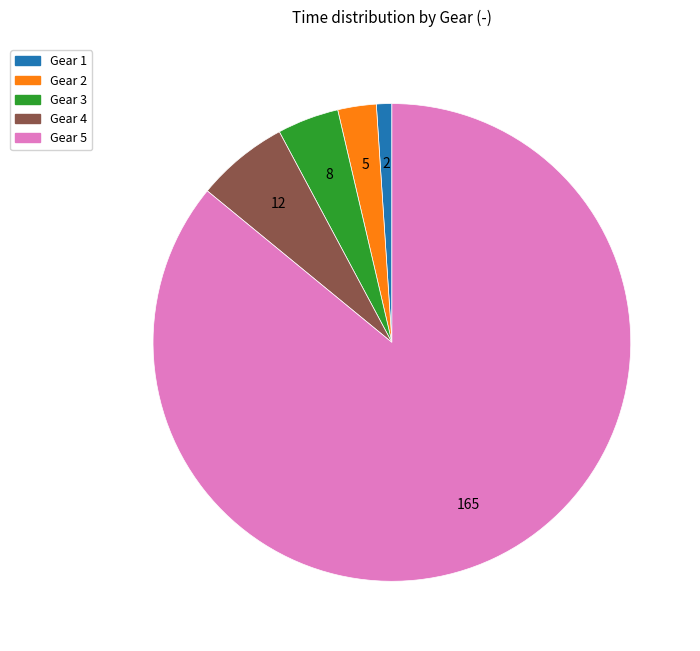

Is there a majority slice in this chart?

Yes